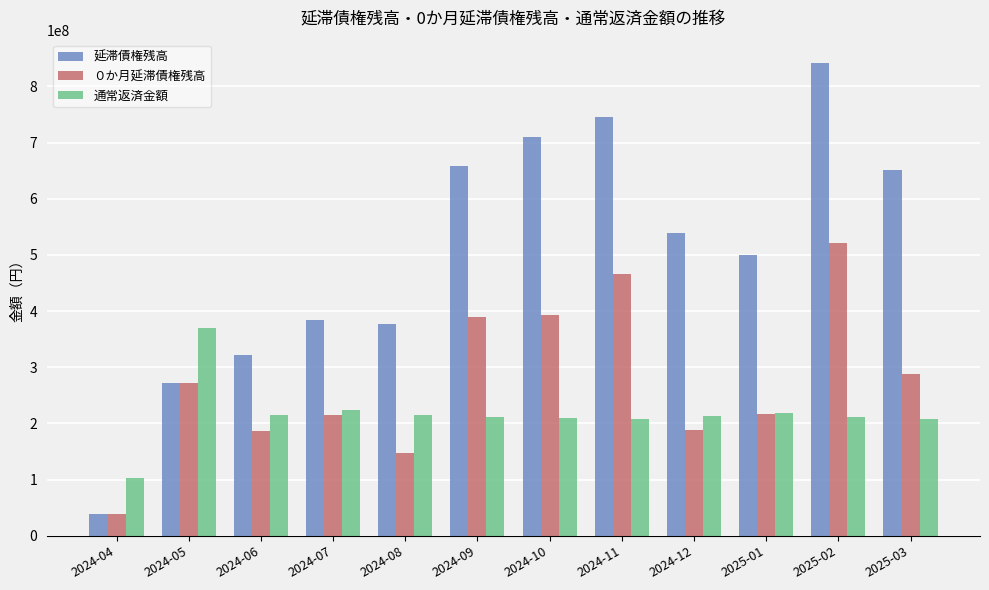

What position from the right is 2024-11?

5